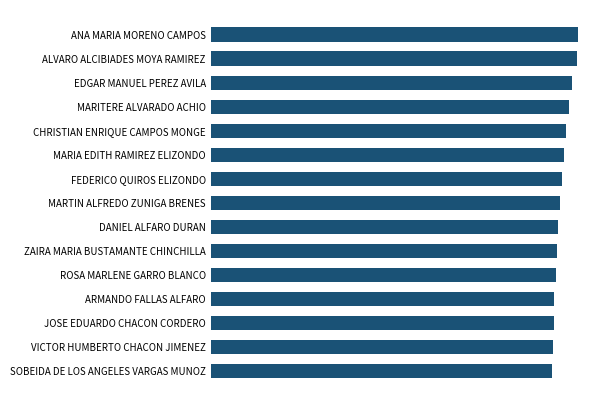

How many data points does each series have?

15